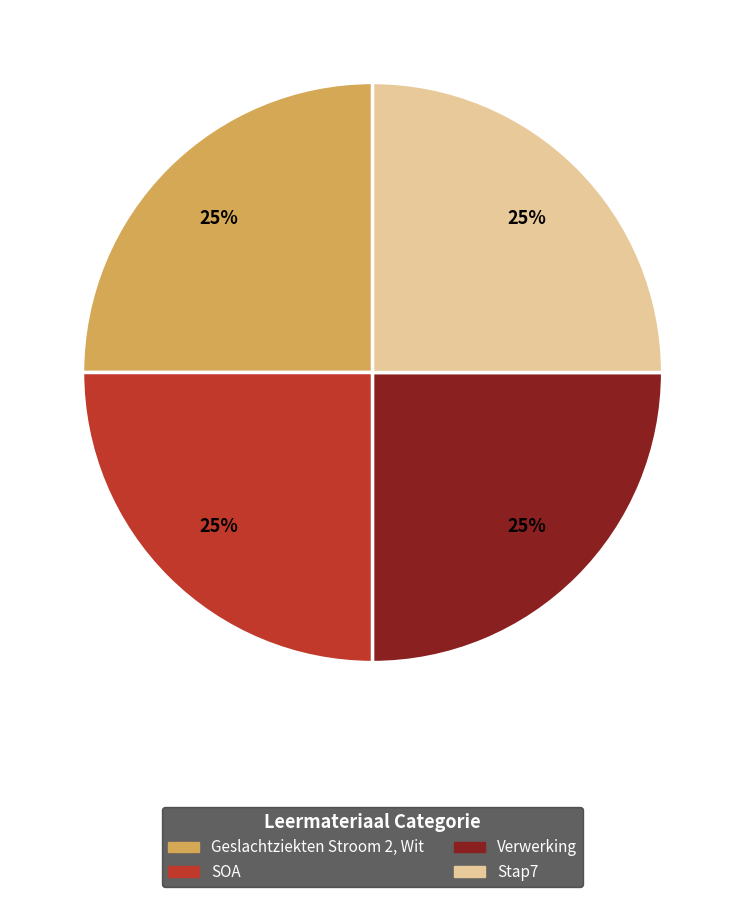

How many segments does this pie chart have?

4